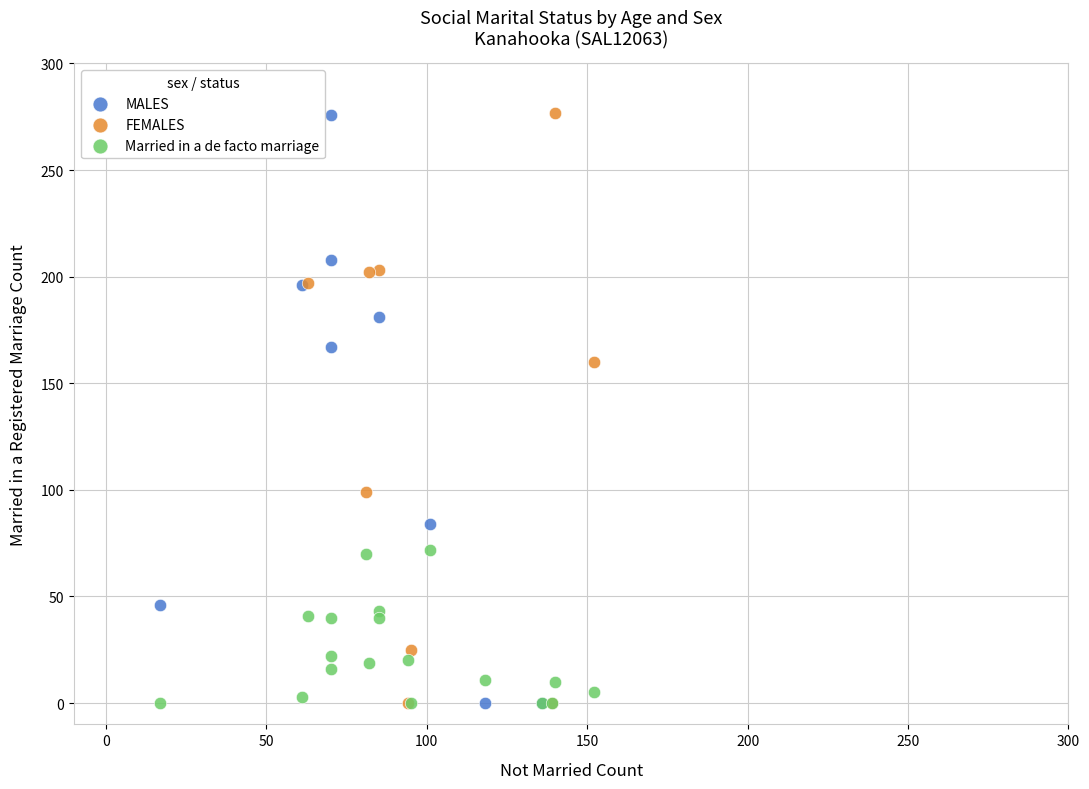

Which series has the widest spread of Y values?

FEMALES